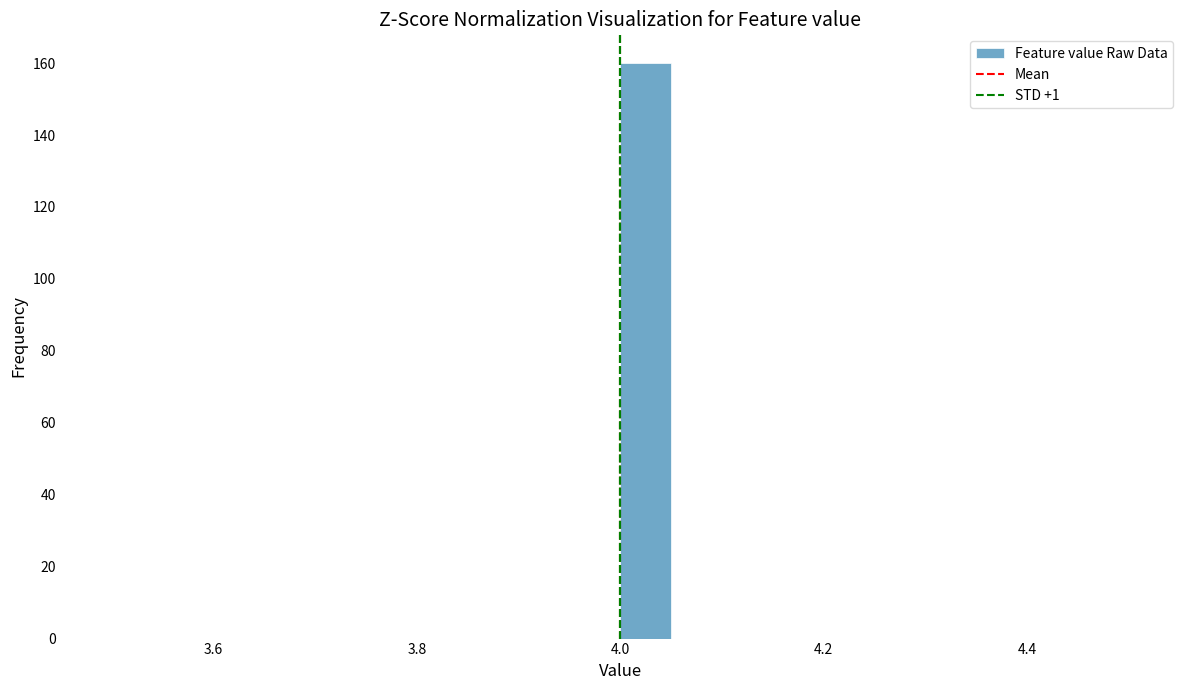

Around what value on the x-axis is the tallest bar? Give the approximate position of its centre, as read against the axis.

4.02